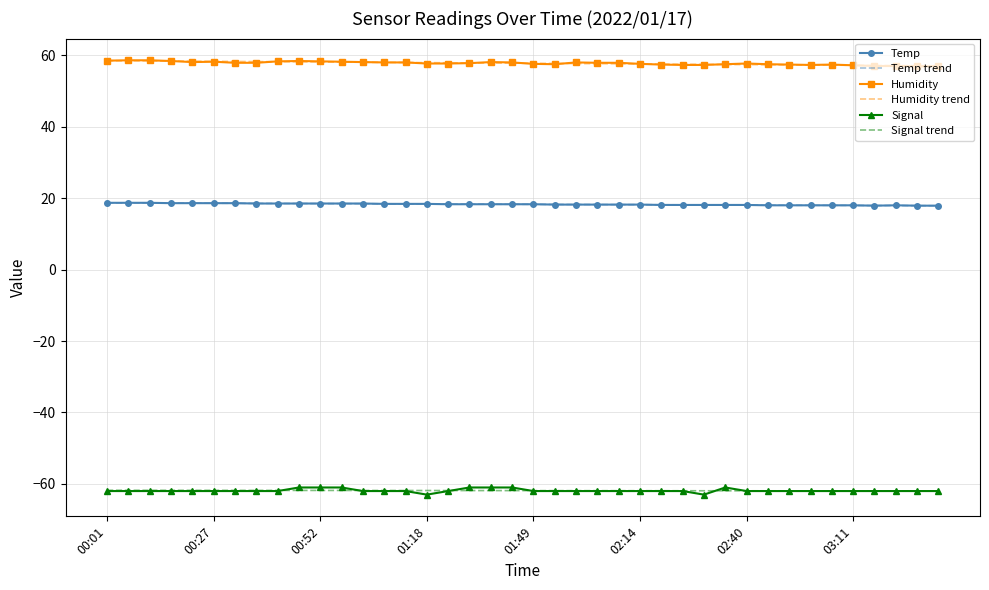

What is the greatest value displayed?

58.6